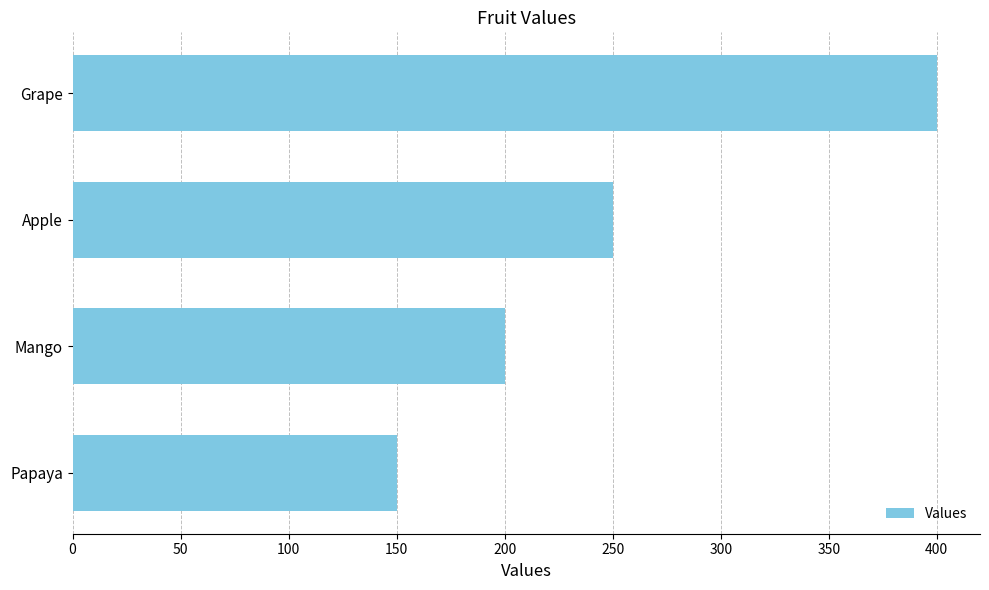

What is the change in value from Papaya to Grape?

+250